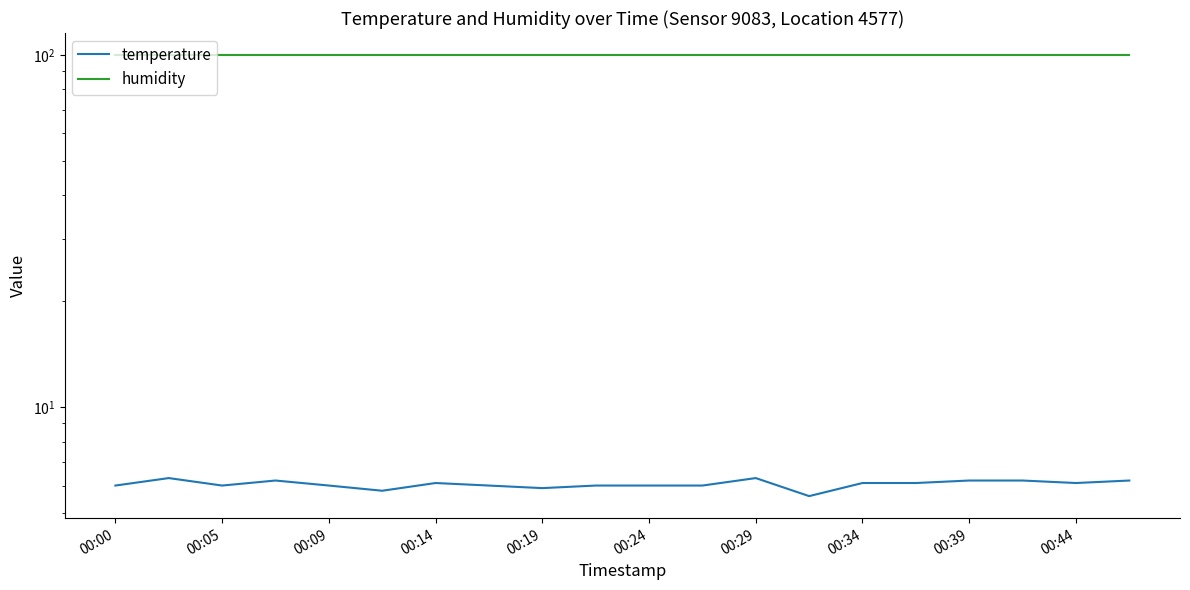

What is the average value of the humidity series?

99.9